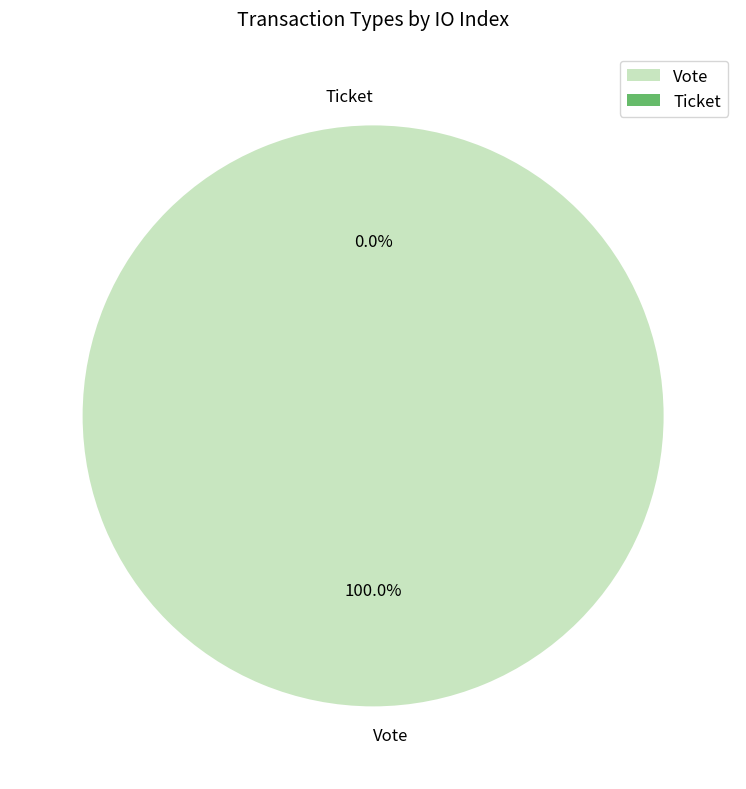

Which category has the biggest portion of the pie?

Vote